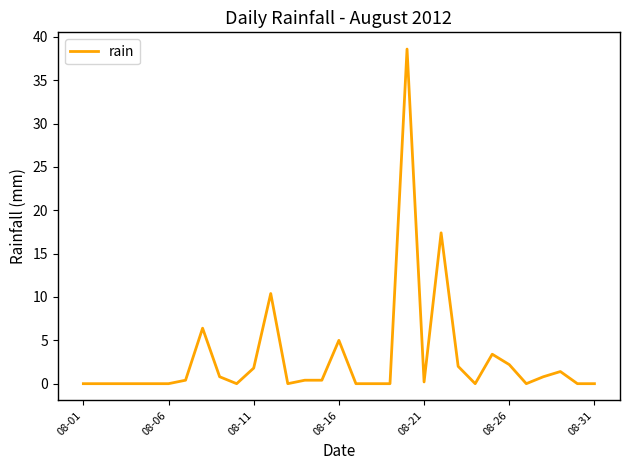

What is the maximum value shown in the chart?

38.6